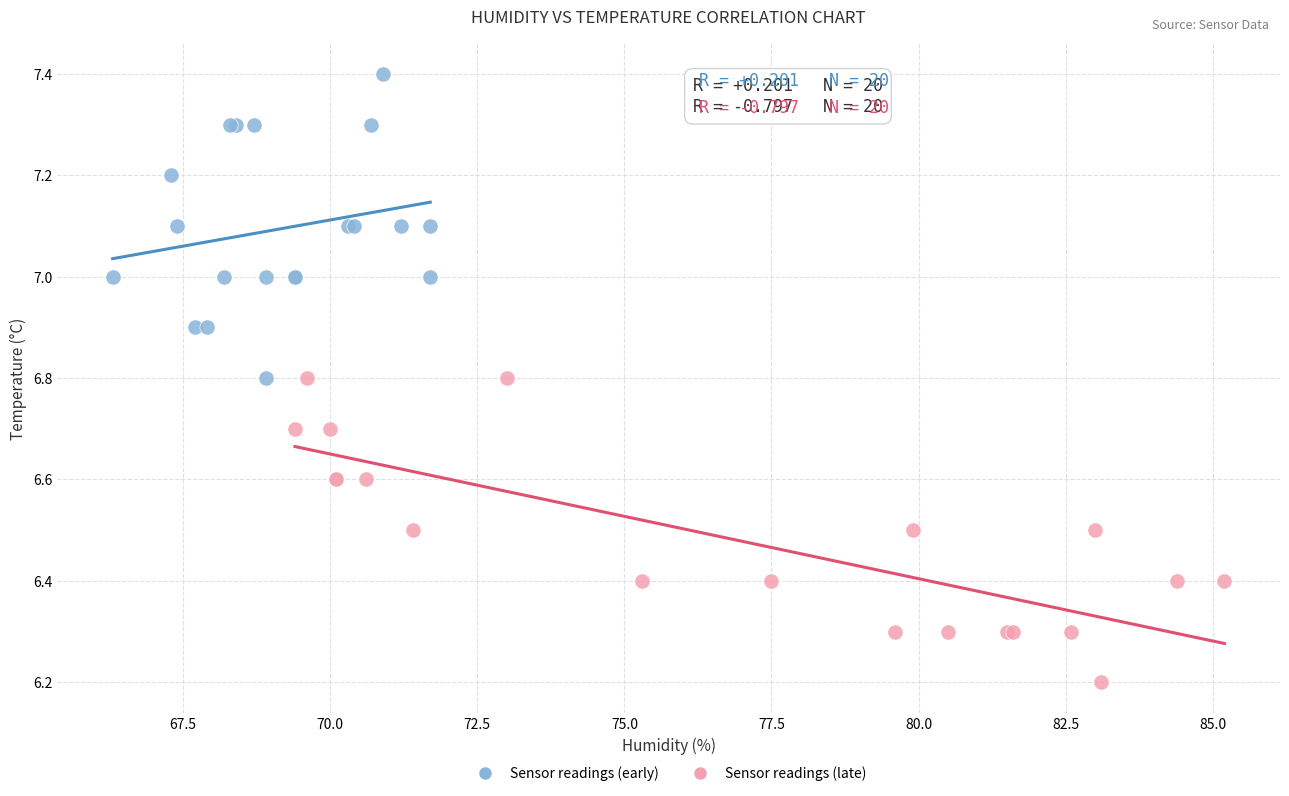

Which series reaches the minimum Y coordinate?

Sensor readings (late)